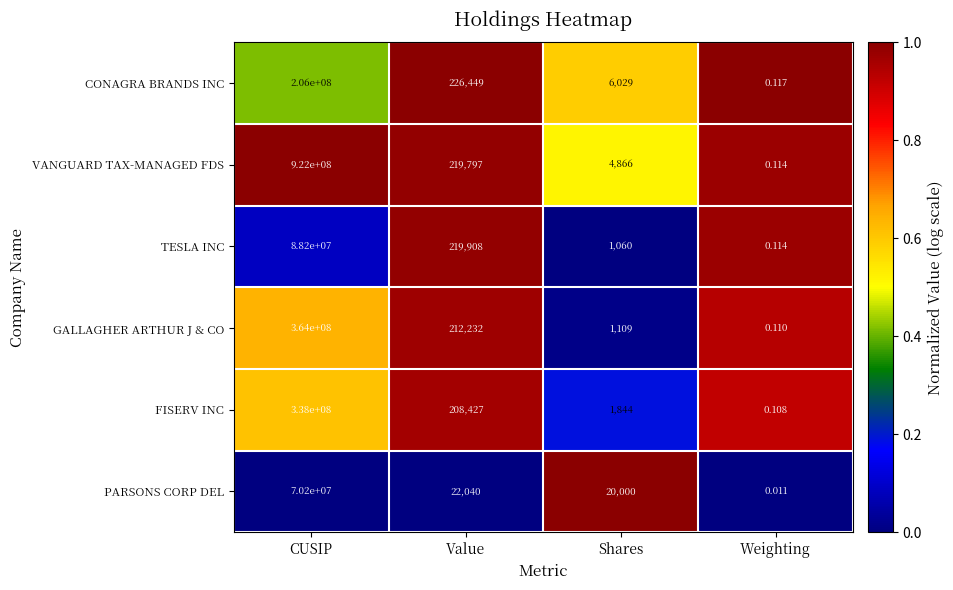

Rank the categories by TESLA INC value from highest to lowest.

CUSIP, Value, Shares, Weighting